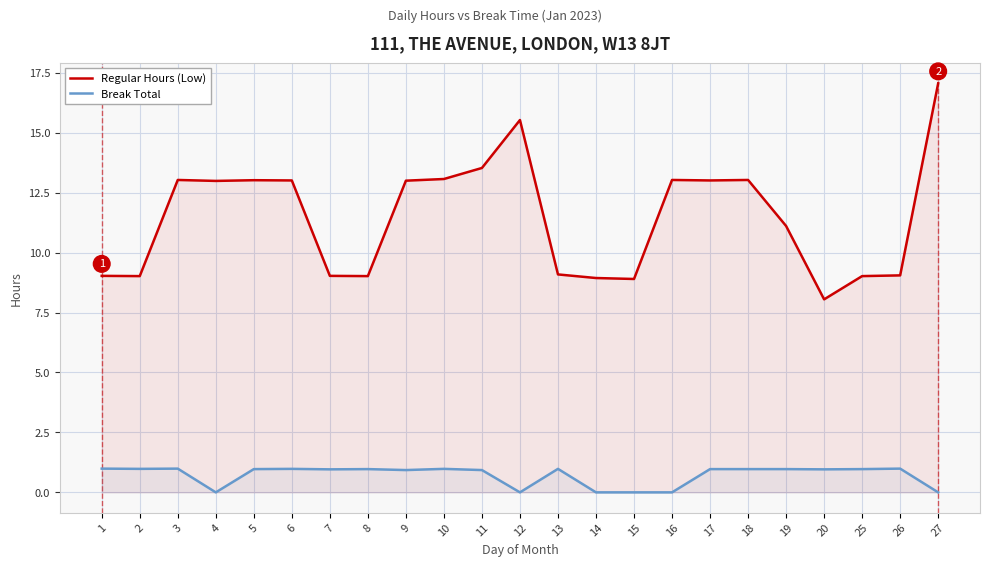

The value of Regular Hours (Low) at 14 is 8.9. True or false?

True